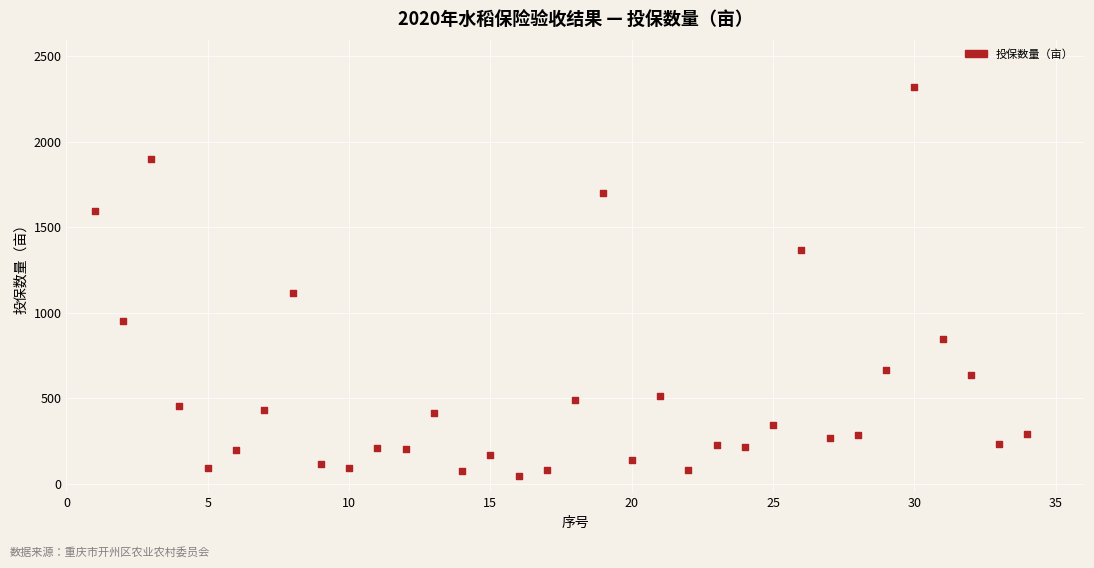

What is the range of X values (max minus min)?

33.0